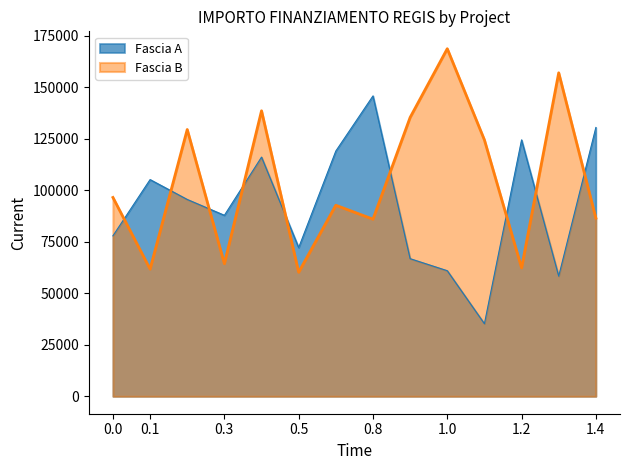

Does the chart have visible grid lines?

No